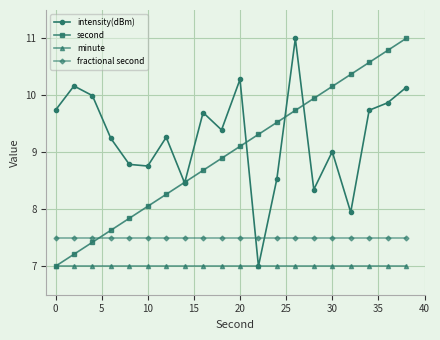

How many interior local valleys does the intensity(dBm) series have?

6